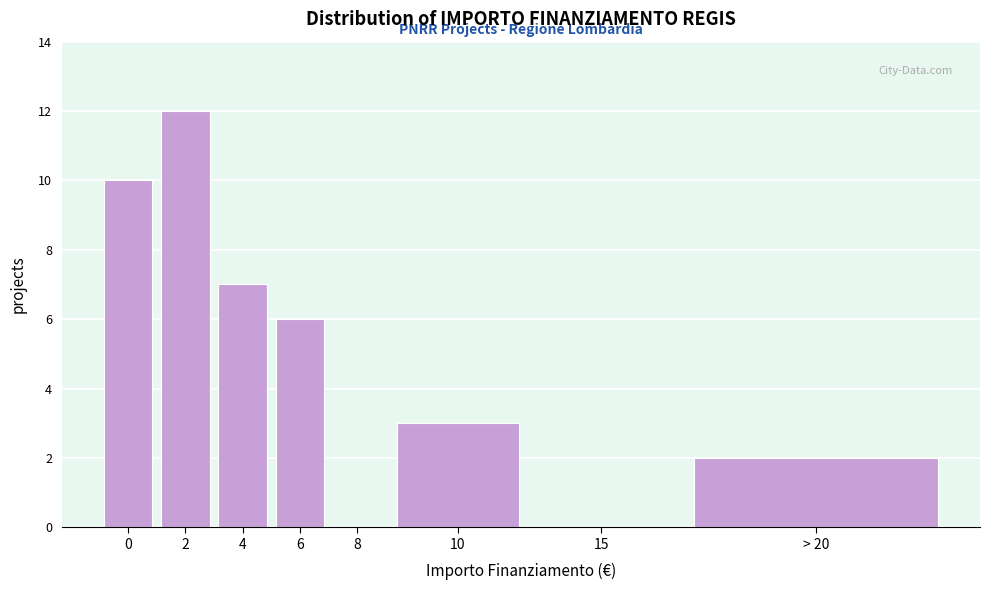

Reading left to right, extract all data points from this chart.

0=10	2=12	4=7	6=6	8=0	10=3	15=0	> 20=2